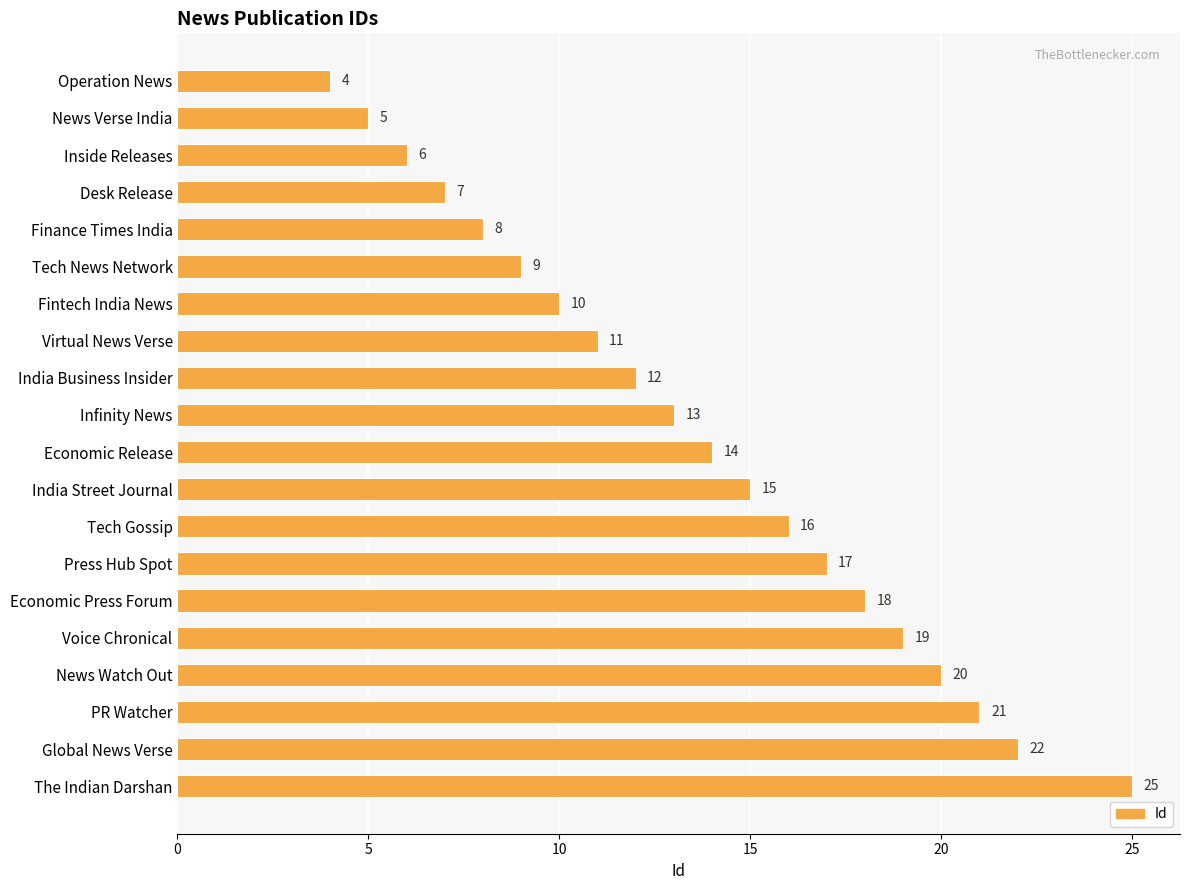

Reading top to bottom, list all the values displayed in this chart.

Operation News=4	News Verse India=5	Inside Releases=6	Desk Release=7	Finance Times India=8	Tech News Network=9	Fintech India News=10	Virtual News Verse=11	India Business Insider=12	Infinity News=13	Economic Release=14	India Street Journal=15	Tech Gossip=16	Press Hub Spot=17	Economic Press Forum=18	Voice Chronical=19	News Watch Out=20	PR Watcher=21	Global News Verse=22	The Indian Darshan=25